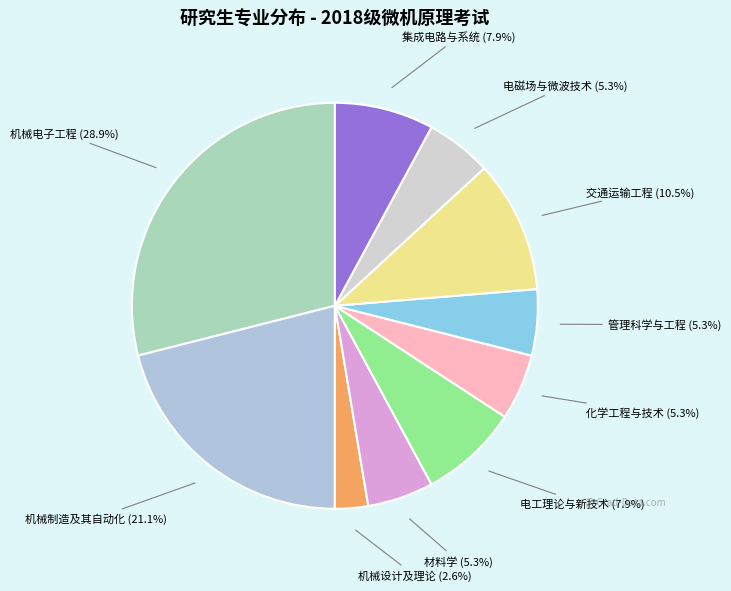

Is there any slice that represents more than half of the pie?

No